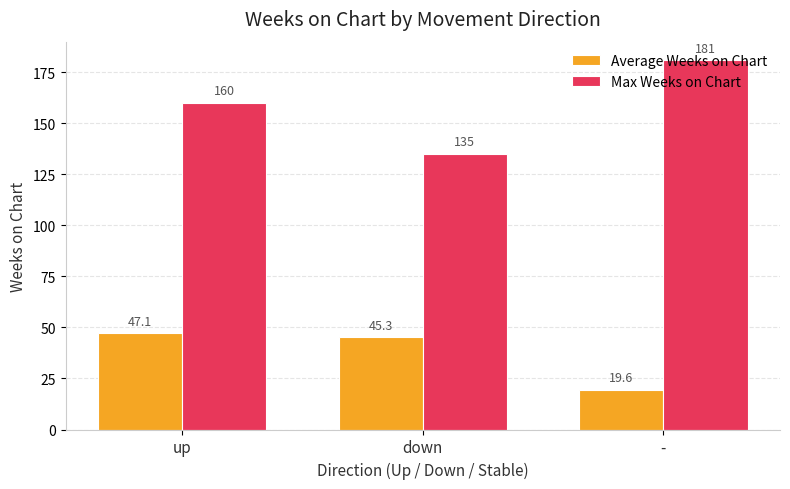

Reading left to right, list all the values displayed in this chart.

Average Weeks on Chart: 47.1	45.3	19.6
Max Weeks on Chart: 160.0	135.0	181.0